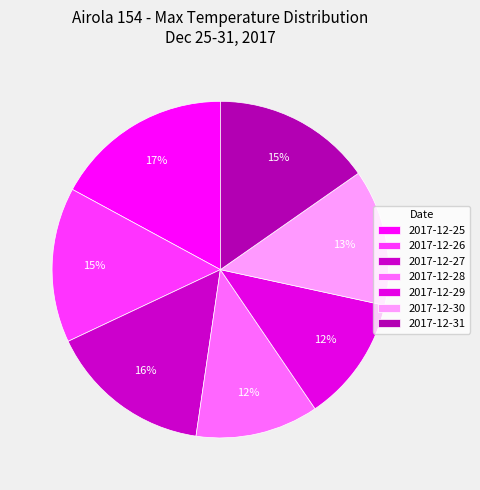

What is the change in value from 2017-12-29 to 2017-12-31?

+2.5